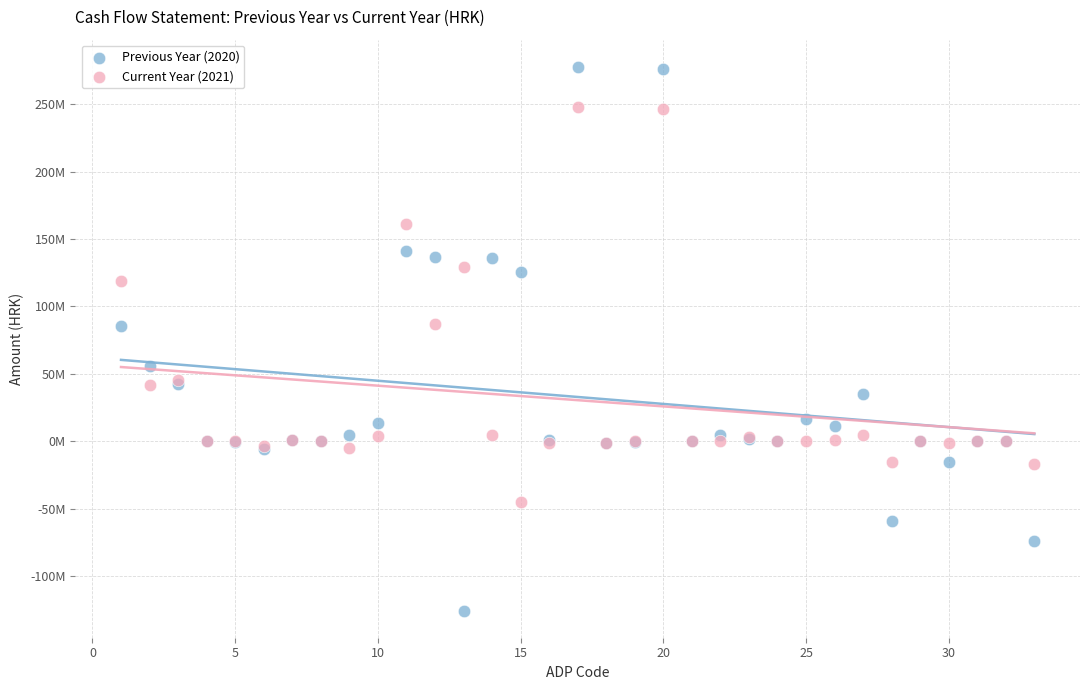

What are all the series names shown in the legend?

Previous Year (2020), Current Year (2021)